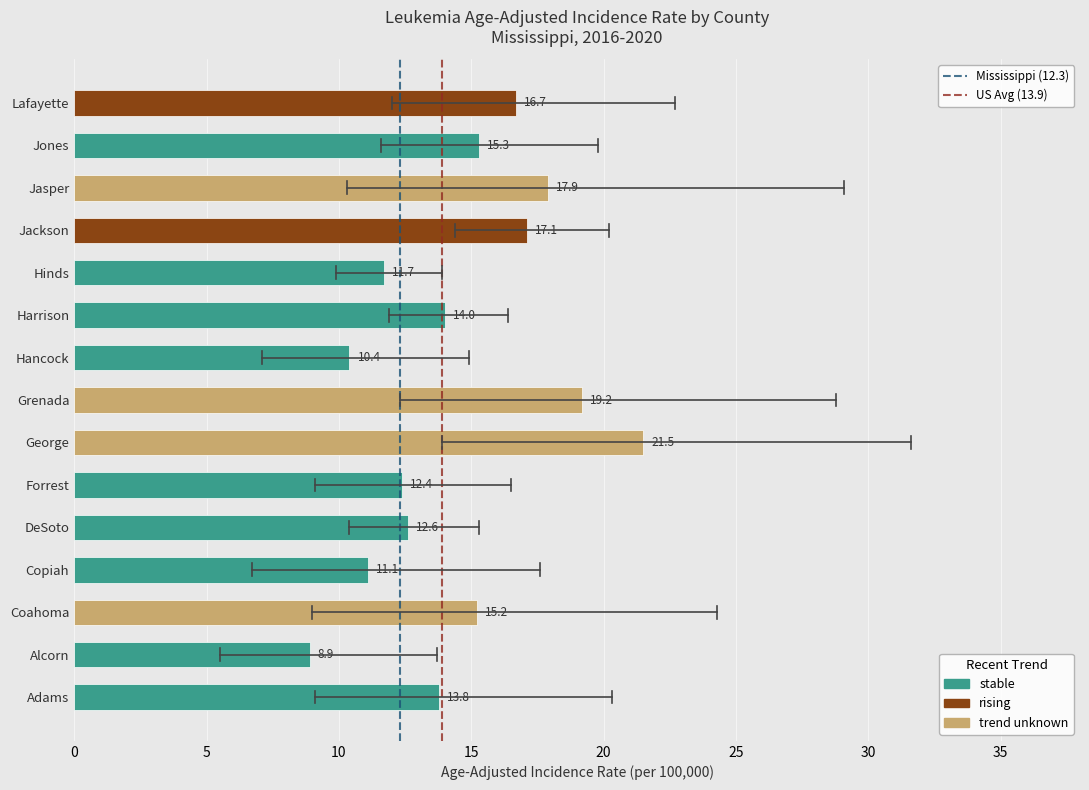

True or false: the data shows 14.0 at Harrison.

True